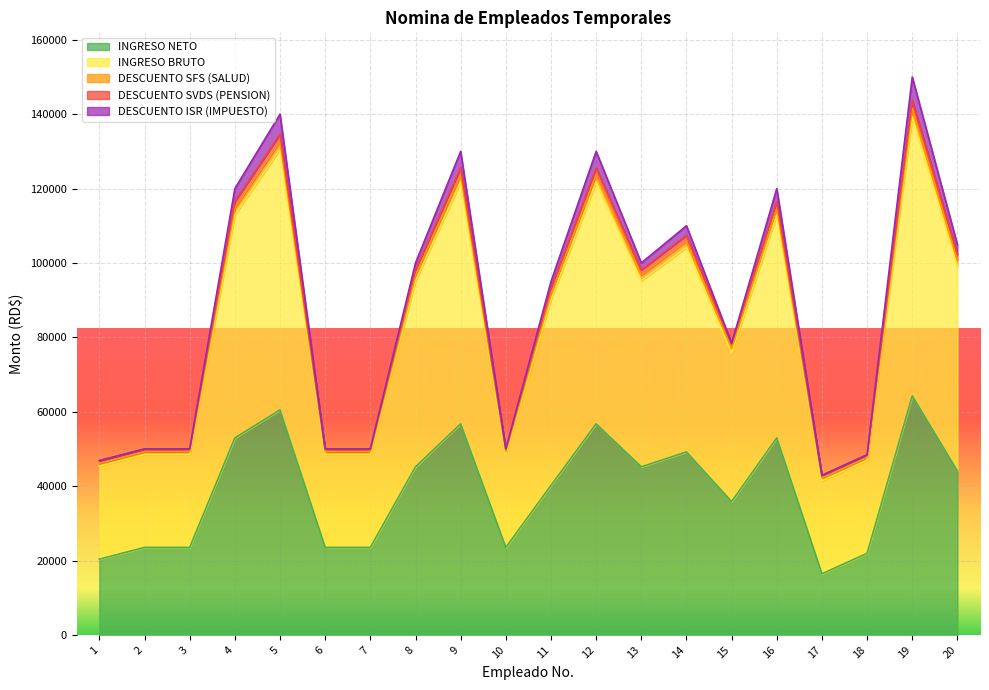

What is the lowest value of the INGRESO NETO series?

16418.7